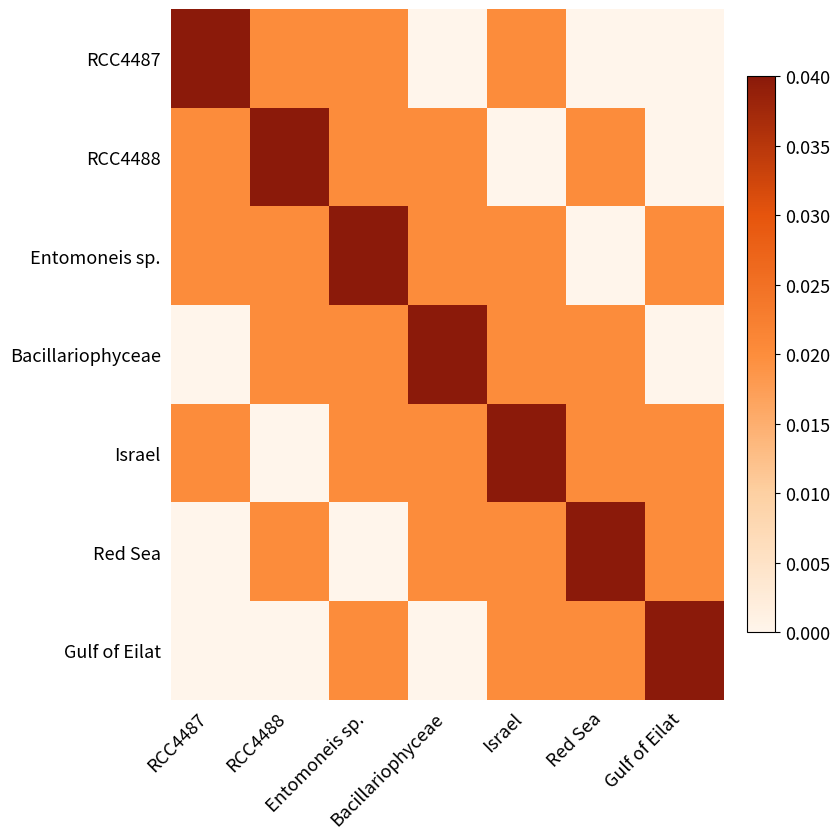

Reading left to right, extract all data points from this chart.

RCC4487: RCC4487=0.0	RCC4488=0.0	Entomoneis sp.=0.0	Bacillariophyceae=0.0	Israel=0.0	Red Sea=0.0	Gulf of Eilat=0.0
RCC4488: RCC4487=0.0	RCC4488=0.0	Entomoneis sp.=0.0	Bacillariophyceae=0.0	Israel=0.0	Red Sea=0.0	Gulf of Eilat=0.0
Entomoneis sp.: RCC4487=0.0	RCC4488=0.0	Entomoneis sp.=0.0	Bacillariophyceae=0.0	Israel=0.0	Red Sea=0.0	Gulf of Eilat=0.0
Bacillariophyceae: RCC4487=0.0	RCC4488=0.0	Entomoneis sp.=0.0	Bacillariophyceae=0.0	Israel=0.0	Red Sea=0.0	Gulf of Eilat=0.0
Israel: RCC4487=0.0	RCC4488=0.0	Entomoneis sp.=0.0	Bacillariophyceae=0.0	Israel=0.0	Red Sea=0.0	Gulf of Eilat=0.0
Red Sea: RCC4487=0.0	RCC4488=0.0	Entomoneis sp.=0.0	Bacillariophyceae=0.0	Israel=0.0	Red Sea=0.0	Gulf of Eilat=0.0
Gulf of Eilat: RCC4487=0.0	RCC4488=0.0	Entomoneis sp.=0.0	Bacillariophyceae=0.0	Israel=0.0	Red Sea=0.0	Gulf of Eilat=0.0